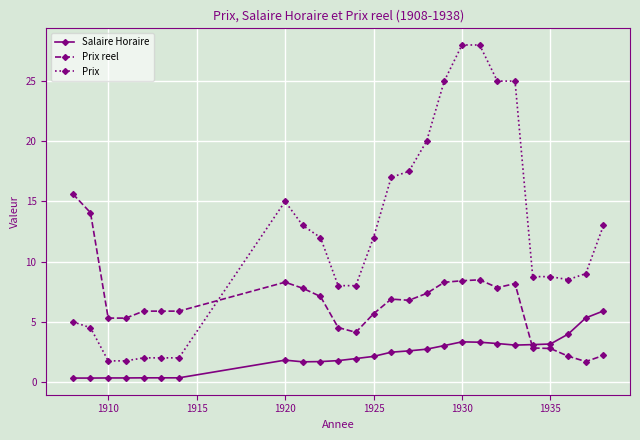

What is the value of the Salaire Horaire point at the 14th from the left?

2.5